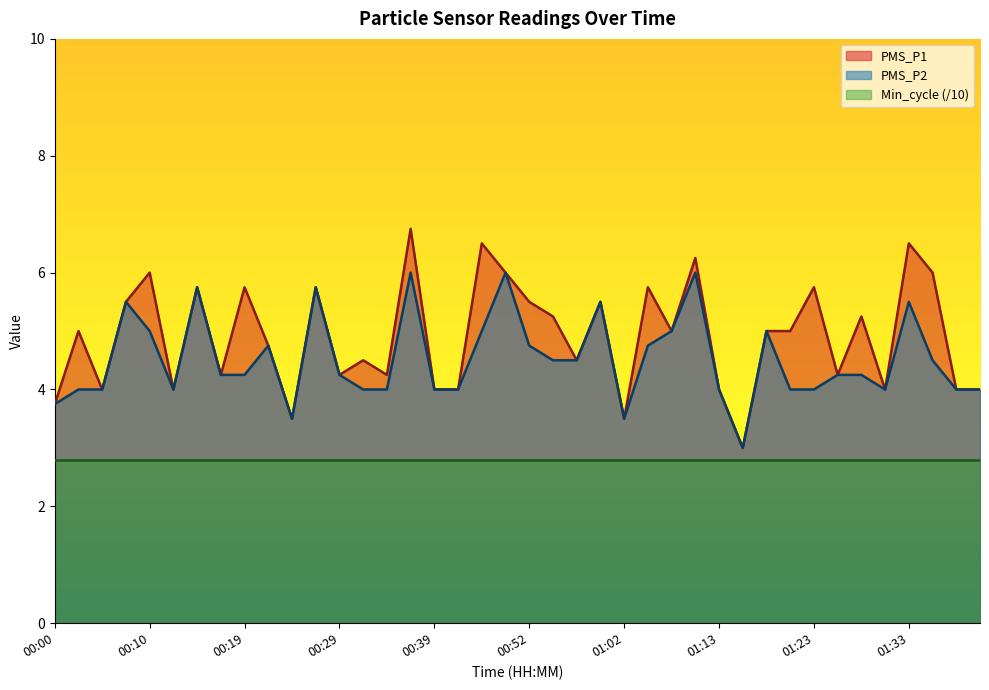

What is the minimum value shown in the chart?

2.8